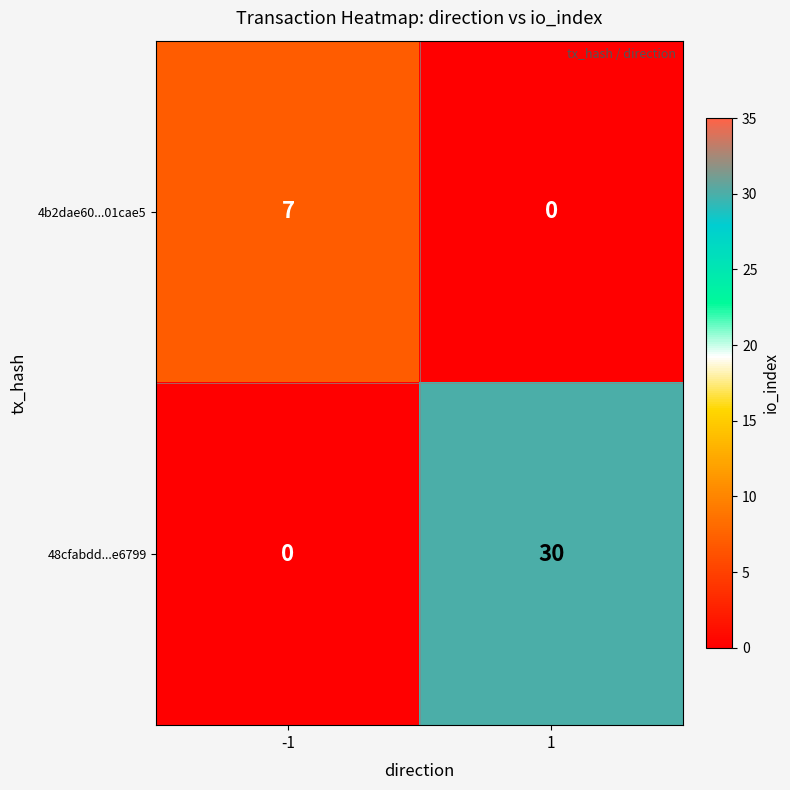

Which series has the widest spread of values?

48cfabdd...e6799